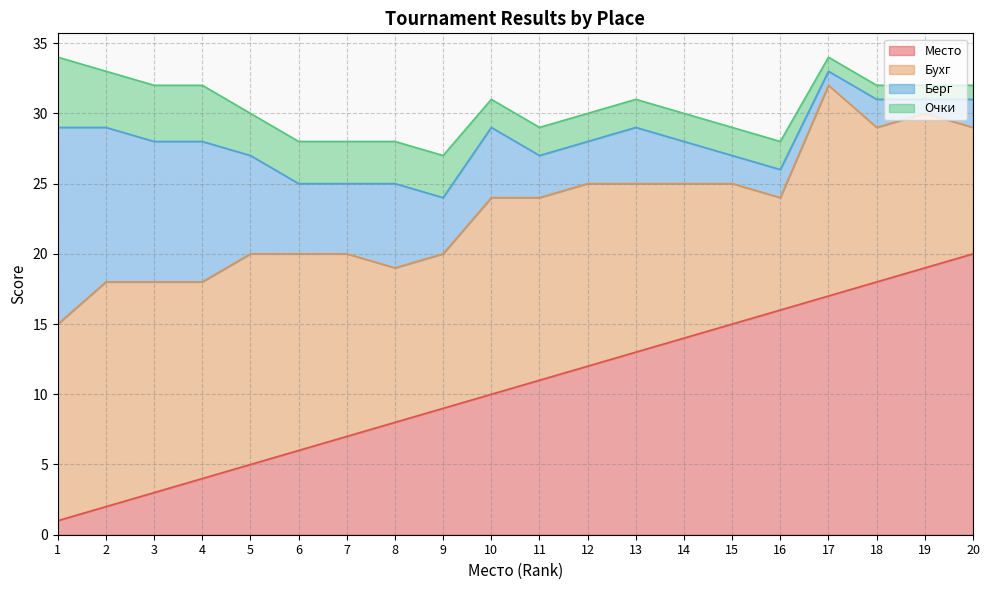

Reading left to right, extract all data points from this chart.

Место: 1	2	3	4	5	6	7	8	9	10	11	12	13	14	15	16	17	18	19	20
Бухг: 14	16	15	14	15	14	13	11	11	14	13	13	12	11	10	8	15	11	11	9
Берг: 14	11	10	10	7	5	5	6	4	5	3	3	4	3	2	2	1	2	1	2
Очки: 5	4	4	4	3	3	3	3	3	2	2	2	2	2	2	2	1	1	1	1